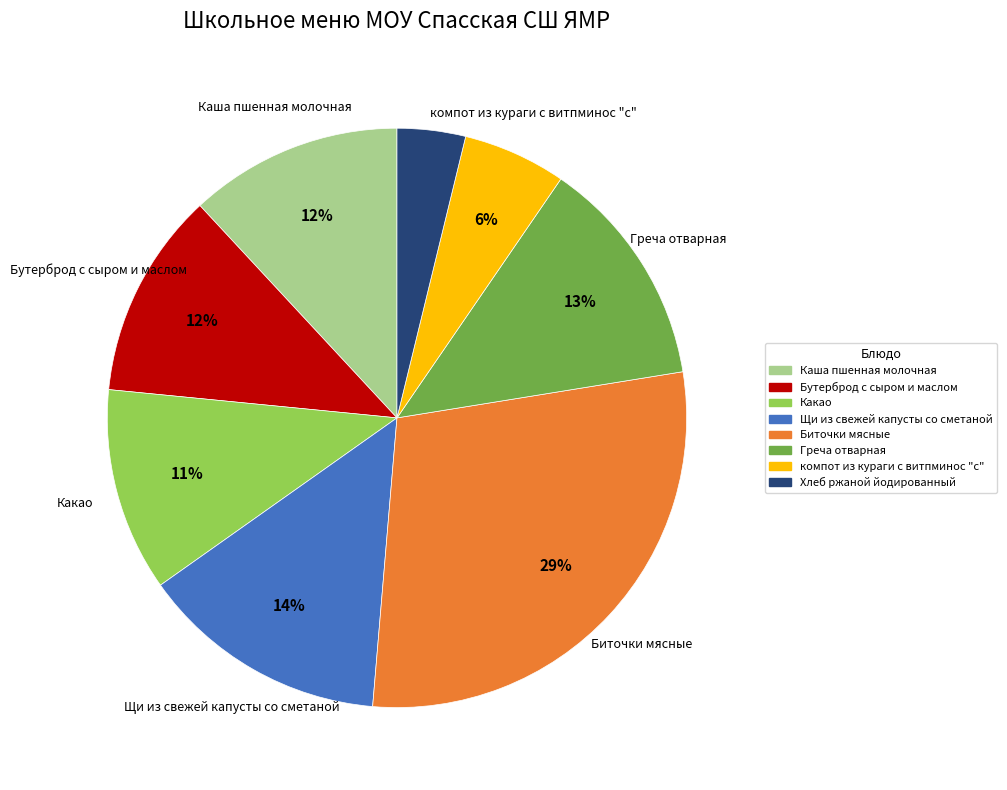

What percentage is the Щи из свежей капусты со сметаной slice, to the nearest percent?

14%